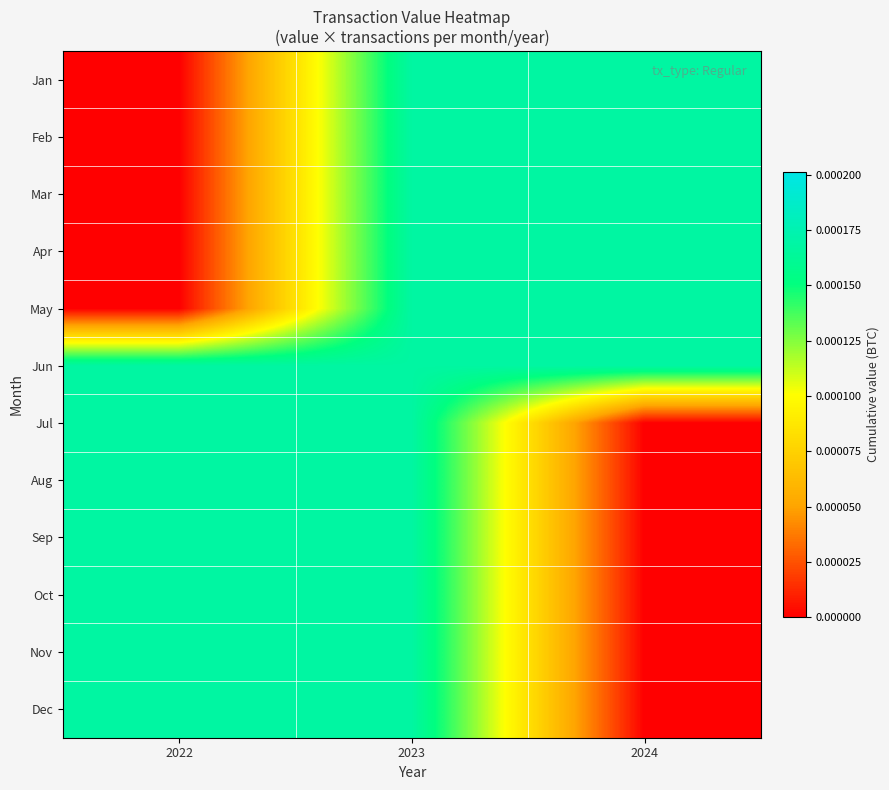

At which category is the sum across all series the highest?

2023